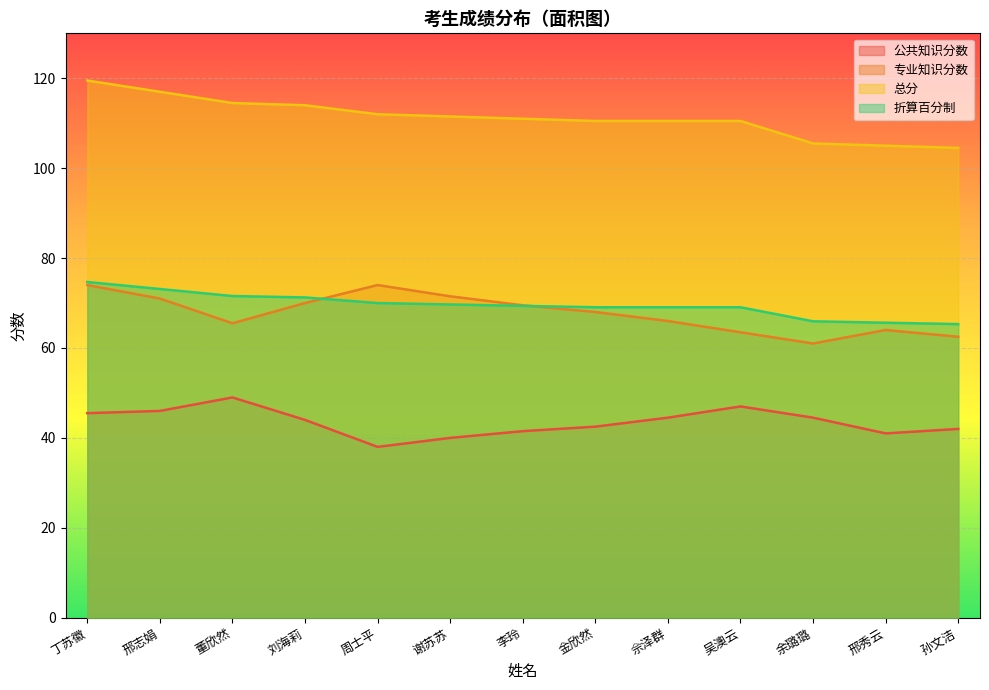

Rank the categories by 总分 value from highest to lowest.

丁苏徽, 邢志娟, 董欣然, 刘海莉, 周士平, 谢苏苏, 李玲, 金欣然, 佘泽群, 吴澳云, 余璐璐, 邢秀云, 孙文洁